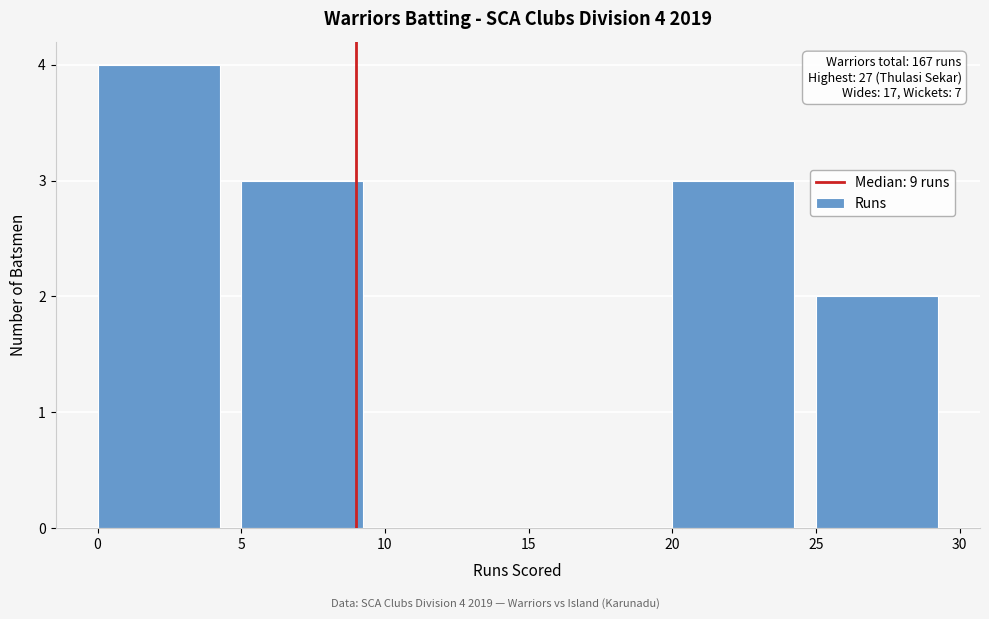

Over which range of the x-axis is the bar tallest?

0 to 5